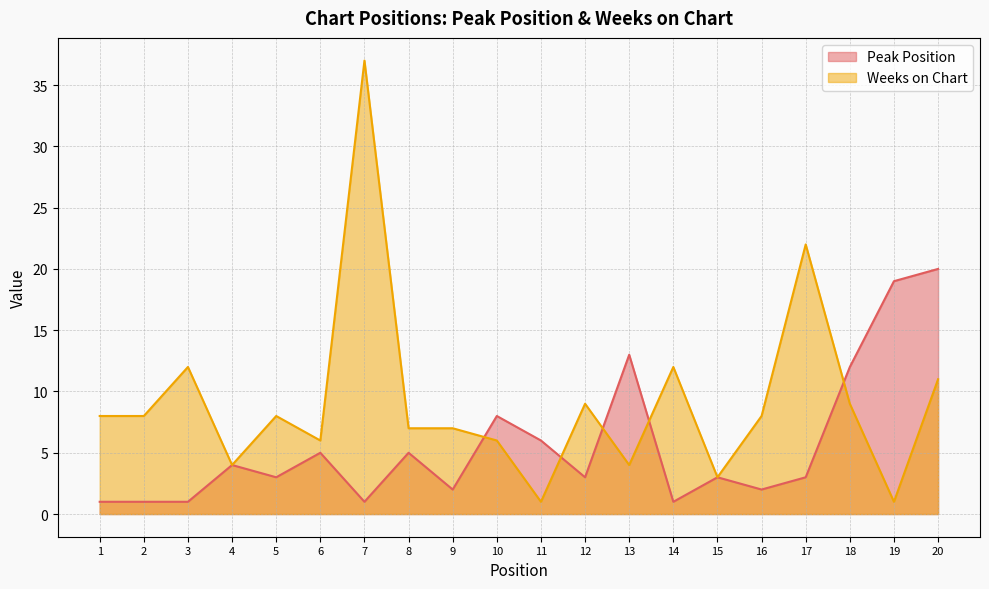

What is the difference between the second highest and minimum values in the Peak Position series?

18